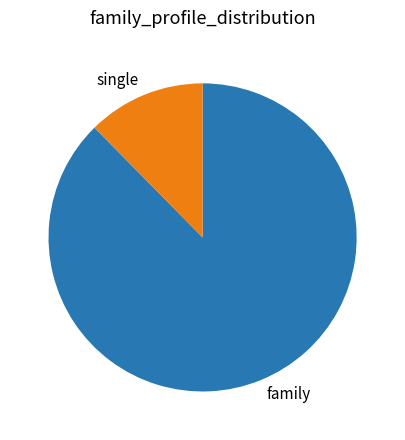

Which category accounts for the majority?

family